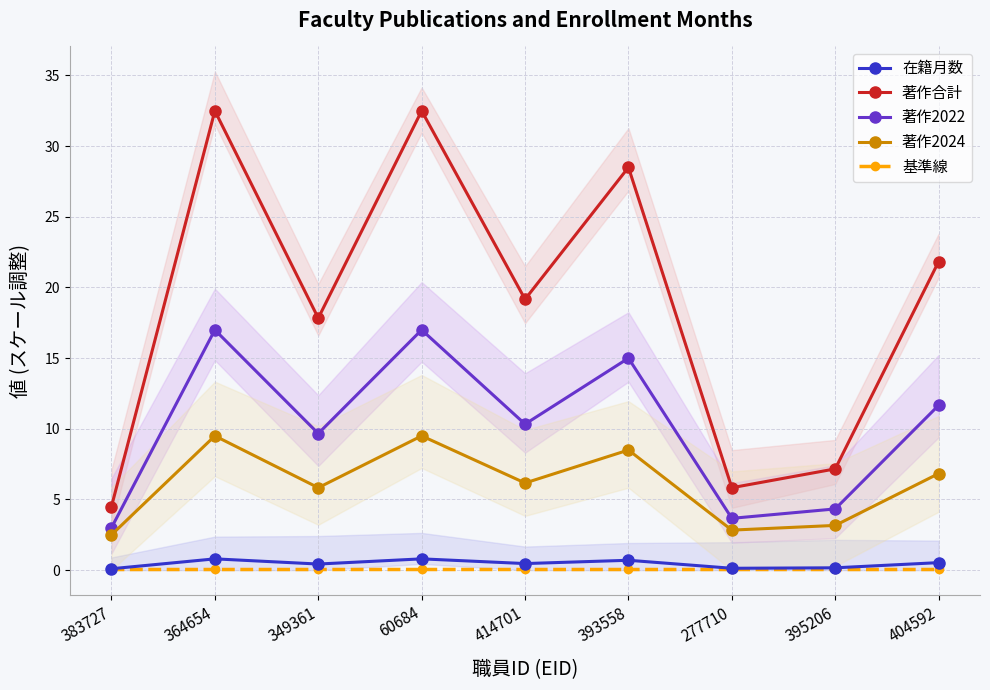

What are all the series names shown in the legend?

在籍月数, 著作合計, 著作2022, 著作2024, 基準線